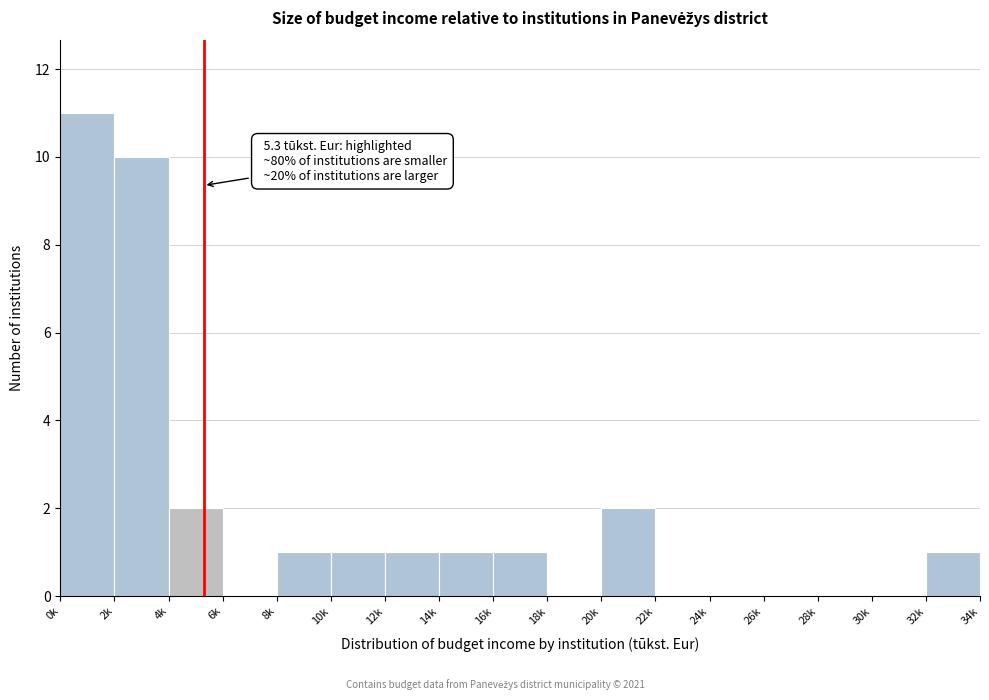

Reading right to left, list all the values displayed in this chart.

32k=1	30k=0	28k=0	26k=0	24k=0	22k=0	20k=2	18k=0	16k=1	14k=1	12k=1	10k=1	8k=1	6k=0	4k=2	2k=10	0k=11